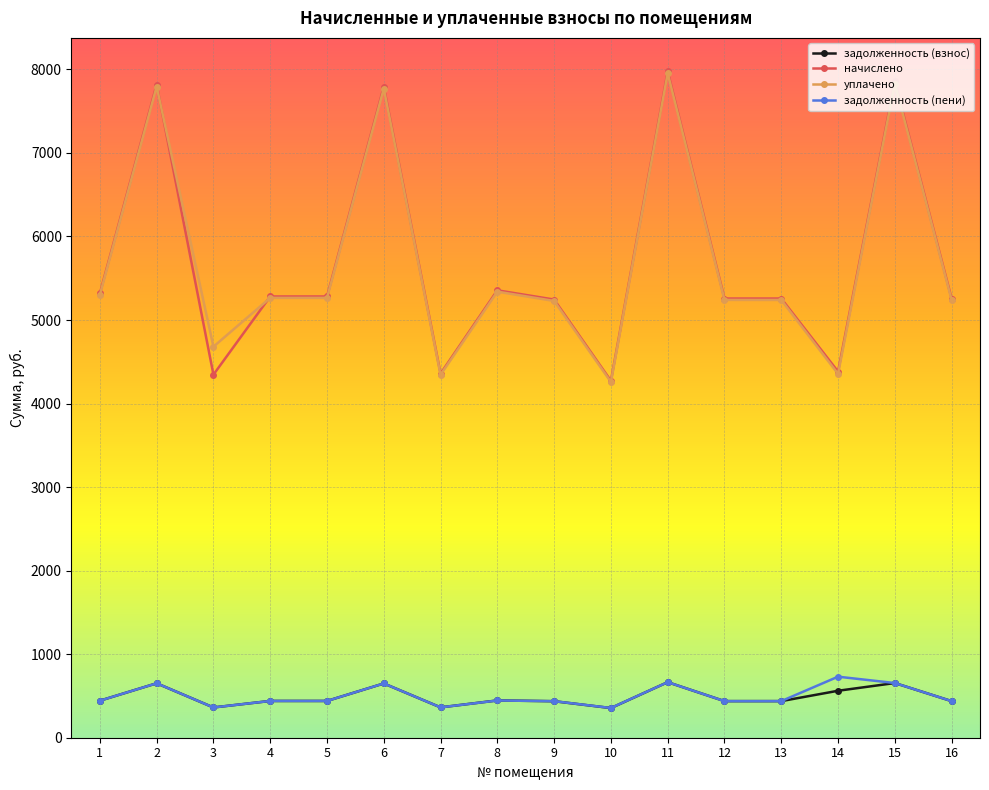

What is the total value across all series at 1?

11507.1